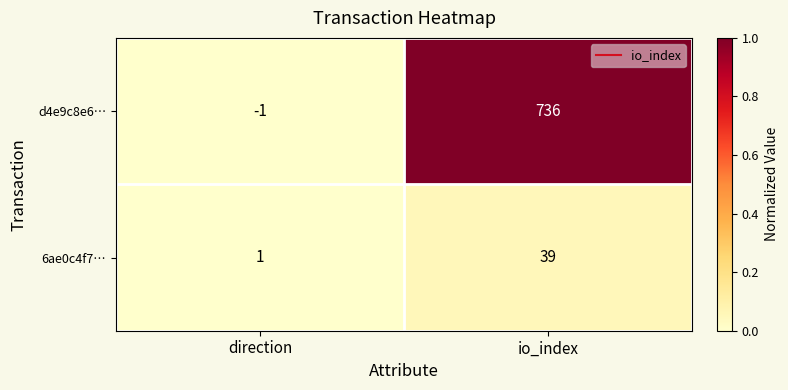

The value of d4e9c8e6… at io_index is 736. True or false?

True